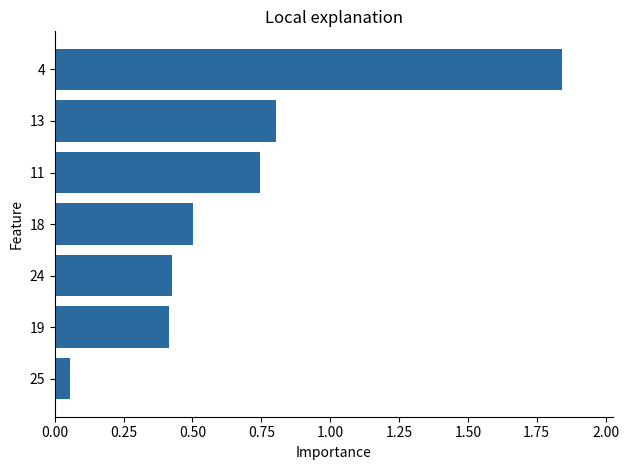

What is the sum of the values at 18 and 4?

2.3